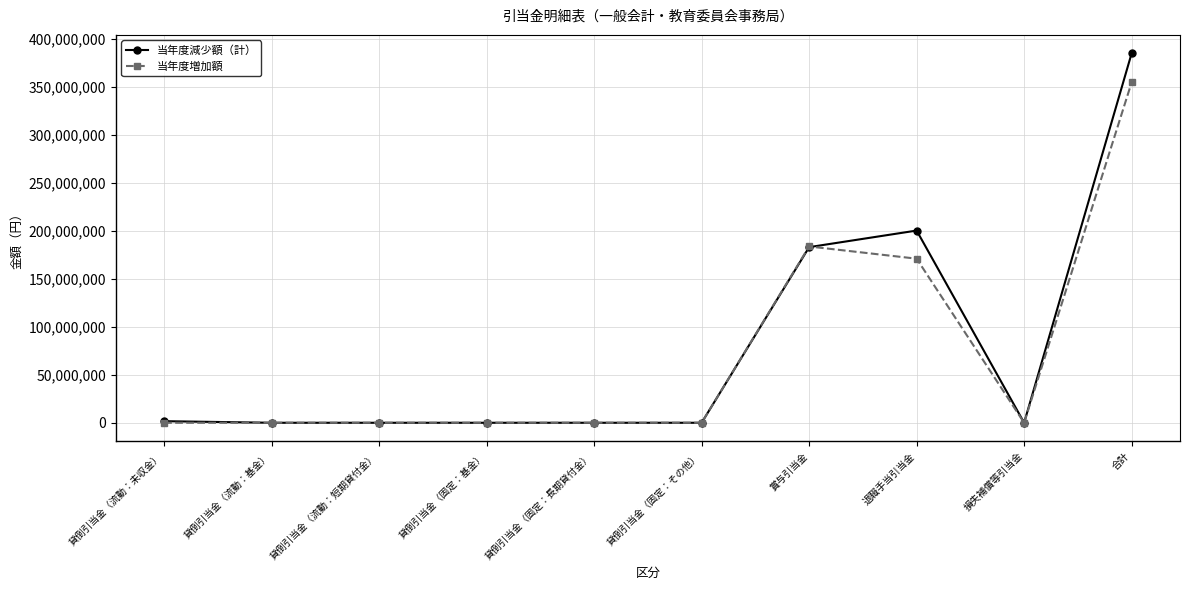

What is the sum of the 当年度減少額（計） values at 貸倒引当金（固定：基金） and 貸倒引当金（流動：未収金）?

1651658